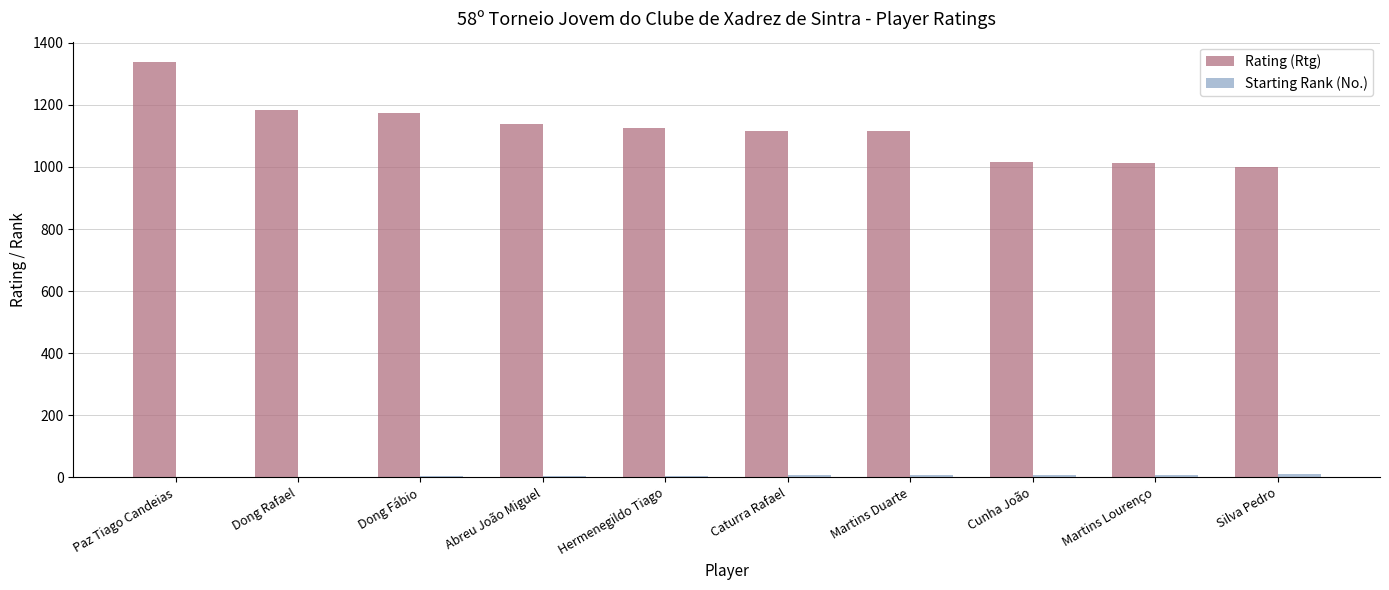

How many groups of bars are there?

10